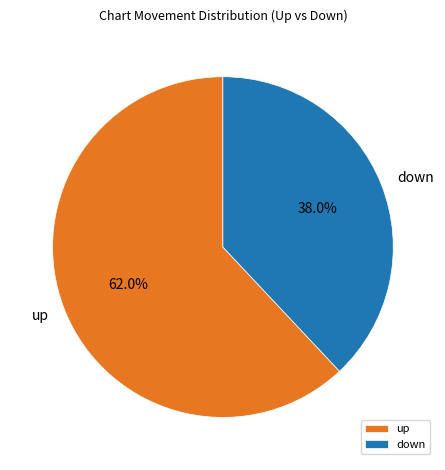

True or false: down accounts for 43% of the total.

False